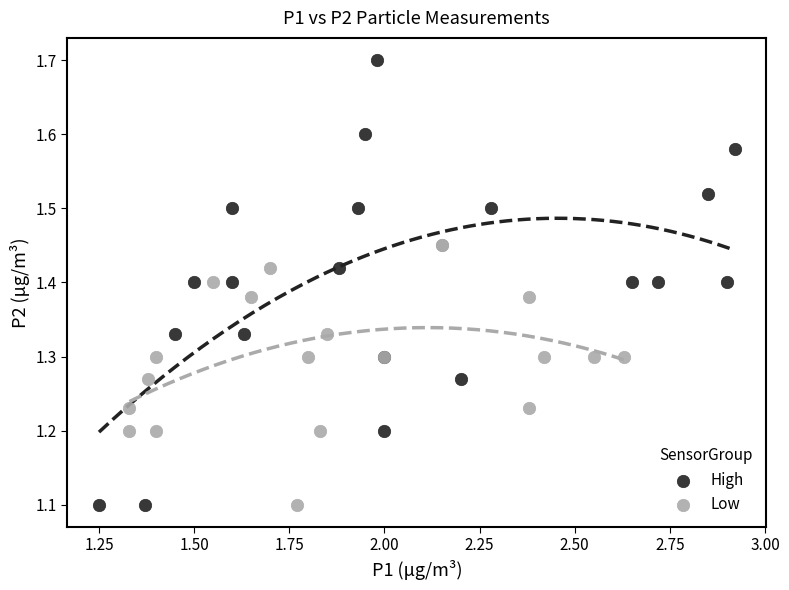

Which series contains the highest Y value?

High